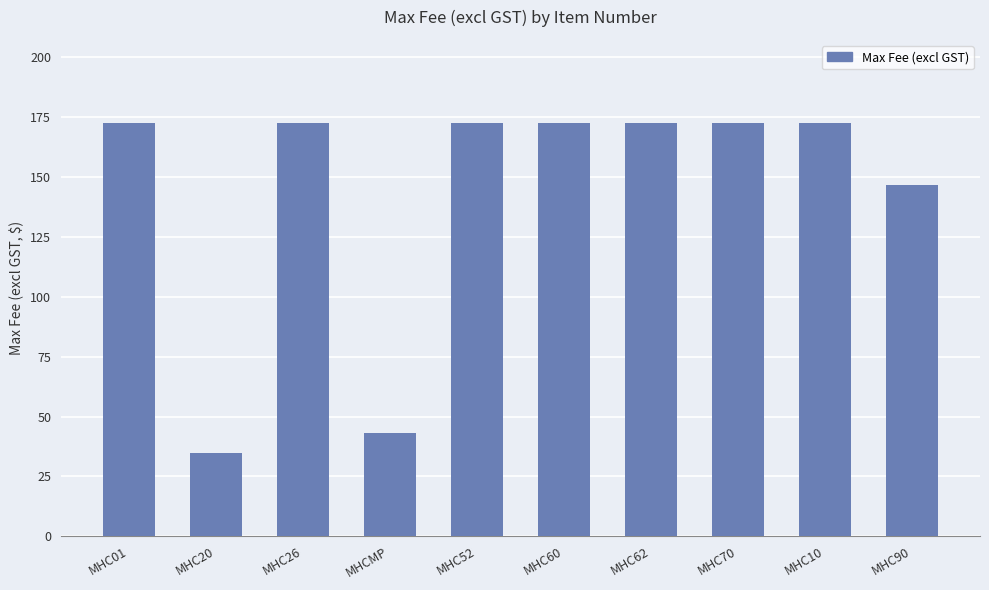

What value does the data have at MHC70?

172.7